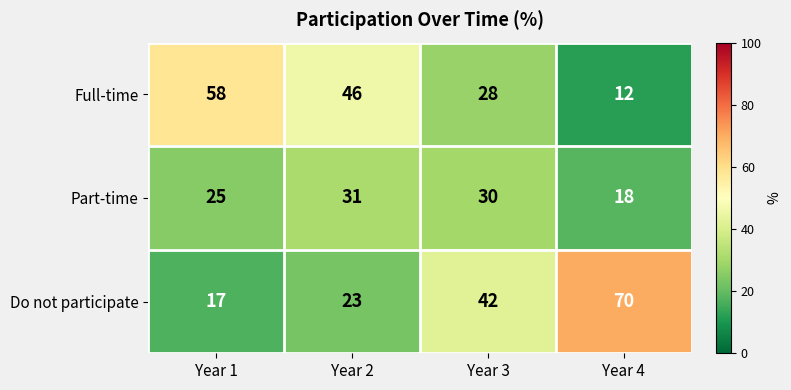

What value does the Do not participate series have at Year 3, to the nearest 5?

40